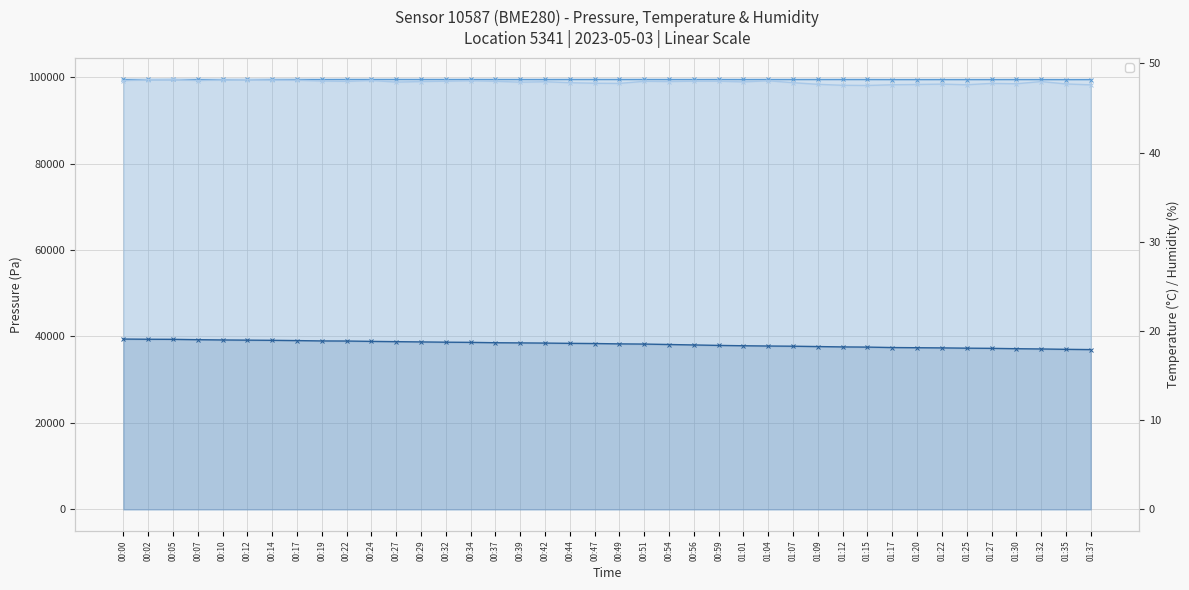

Reading left to right, what are all the values shown in this chart?

pressure: 99450.2	99448.8	99449.8	99450.3	99445.3	99449.3	99459.5	99460.0	99451.4	99462.5	99461.3	99462.5	99457.5	99456.1	99458.2	99457.0	99453.7	99452.2	99458.0	99458.2	99454.3	99458.3	99452.7	99451.5	99456.7	99447.3	99455.1	99449.0	99451.3	99452.8	99448.7	99439.3	99437.8	99439.9	99438.5	99440.6	99444.8	99441.7	99430.4	99435.4
temperature: 19.1	19.1	19.1	19.0	19.0	19.0	18.9	18.9	18.9	18.9	18.8	18.8	18.8	18.7	18.7	18.7	18.7	18.6	18.6	18.6	18.6	18.5	18.5	18.4	18.4	18.3	18.3	18.3	18.2	18.2	18.2	18.1	18.1	18.1	18.1	18.1	18.0	18.0	17.9	17.9
humidity: 48.1	48.2	48.2	48.1	48.1	48.2	48.1	48.1	48.0	48.0	48.1	47.9	48.0	48.0	48.0	48.0	47.9	47.9	47.8	47.8	47.8	48.0	48.0	48.0	48.0	47.9	48.0	47.8	47.6	47.5	47.5	47.6	47.6	47.7	47.6	47.8	47.7	48.0	47.7	47.6